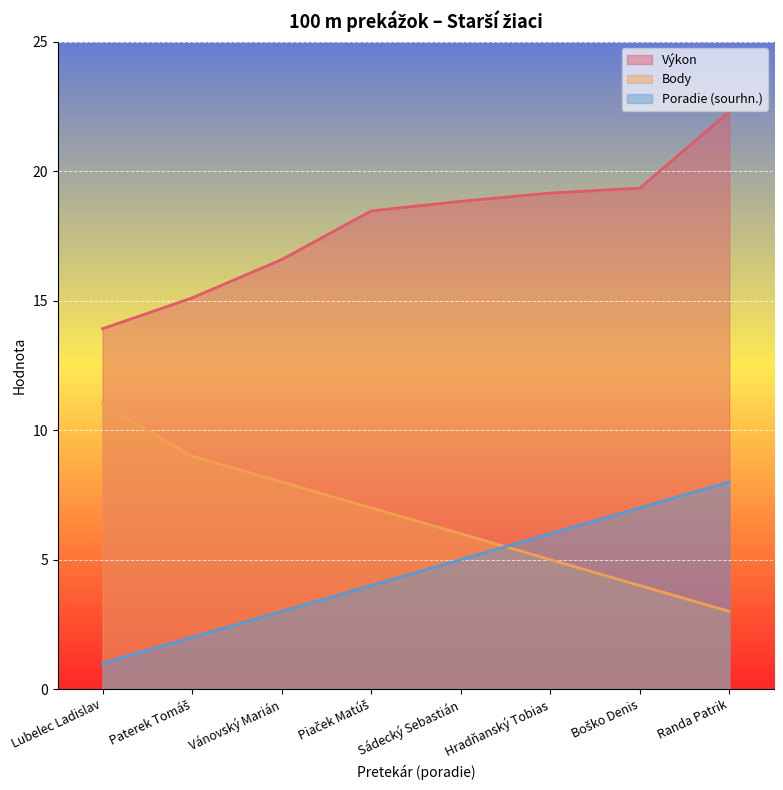

How many lines are shown in the chart?

3